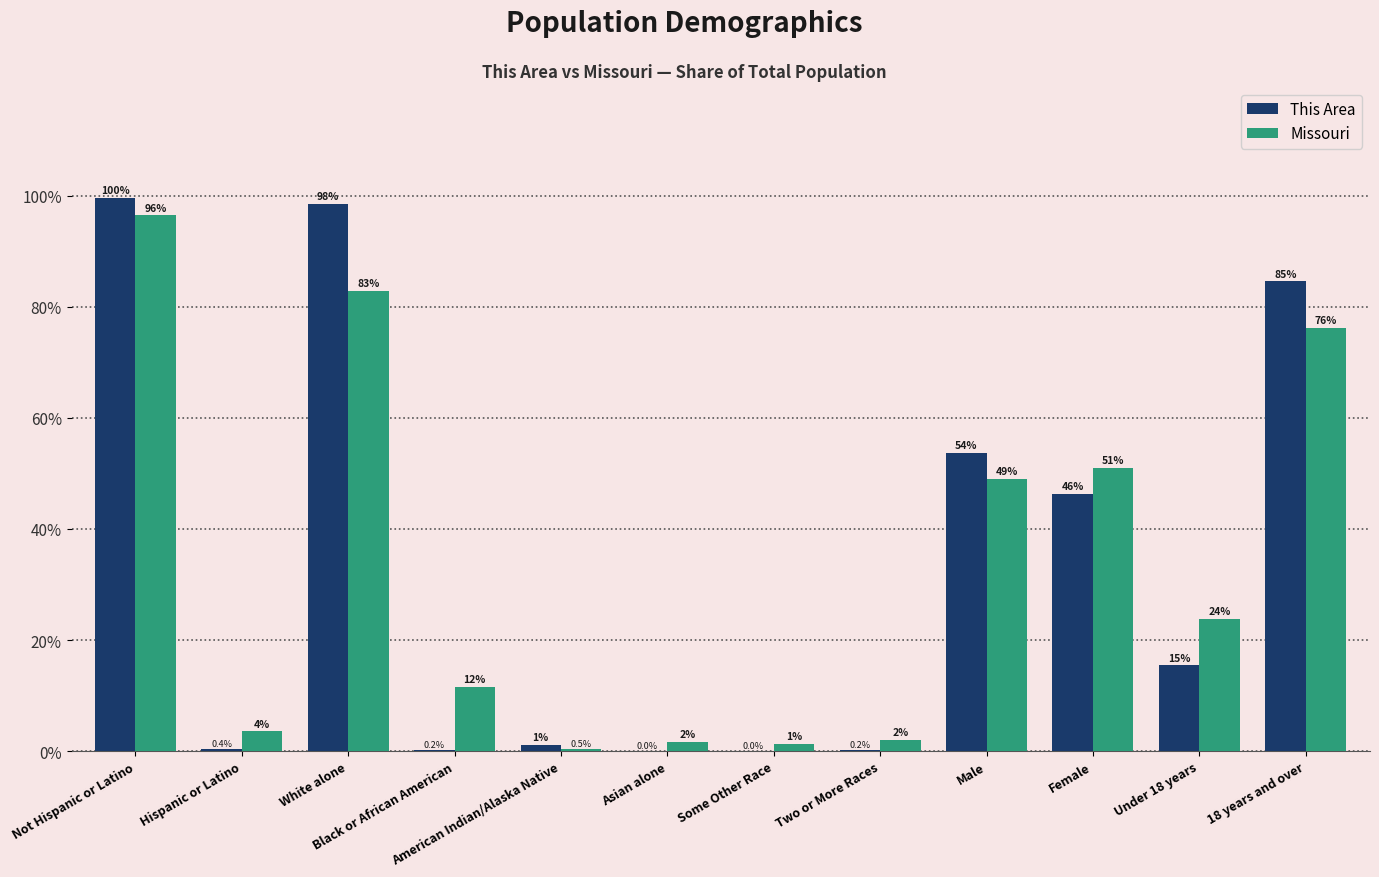

Are the bars horizontal?

No